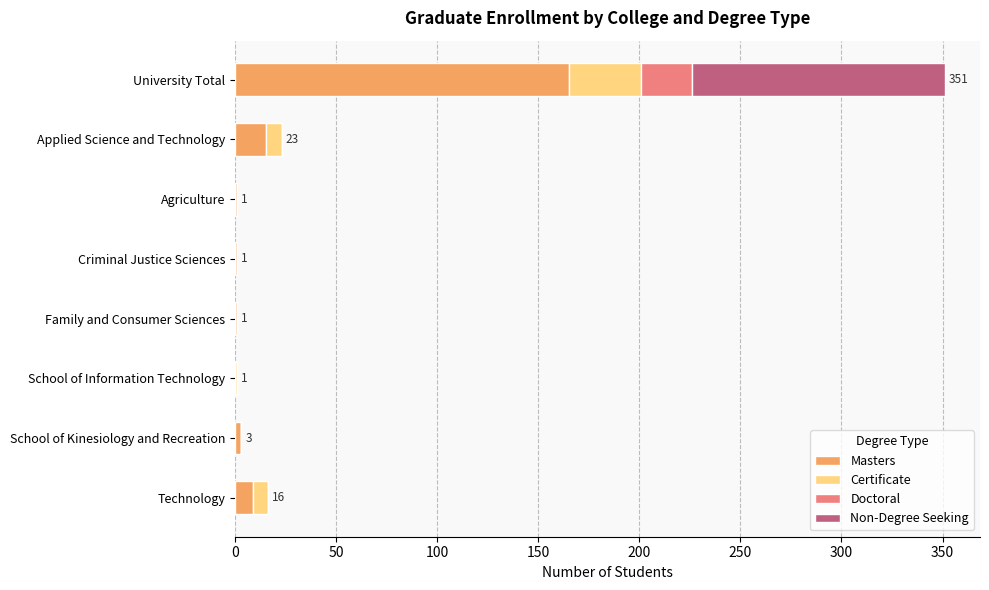

The value of Masters at University Total is 165. True or false?

True